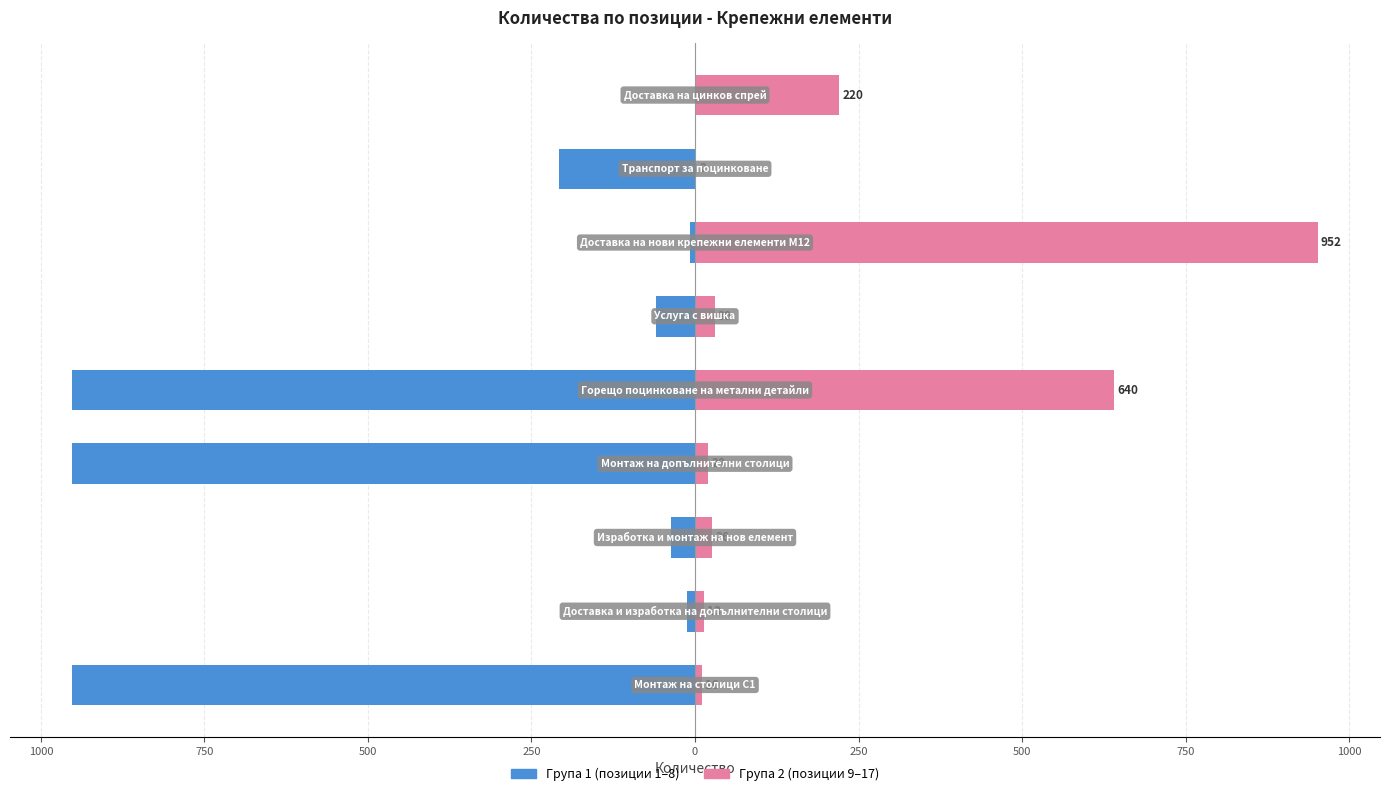

What are all the series names shown in the legend?

Група 1 (позиции 1–8), Група 2 (позиции 9–17)